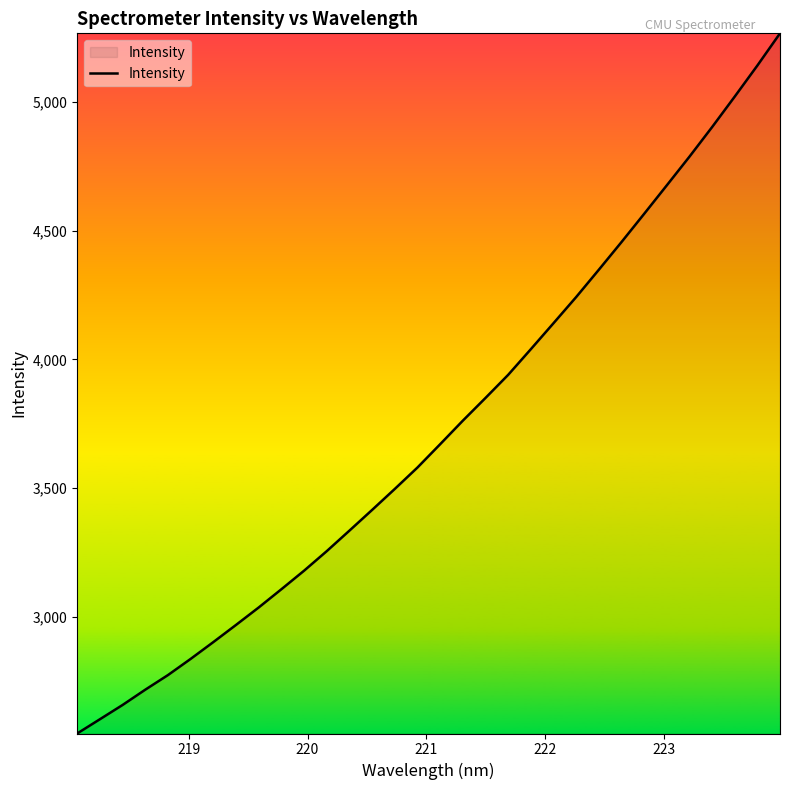

What is the greatest value displayed?

5267.6